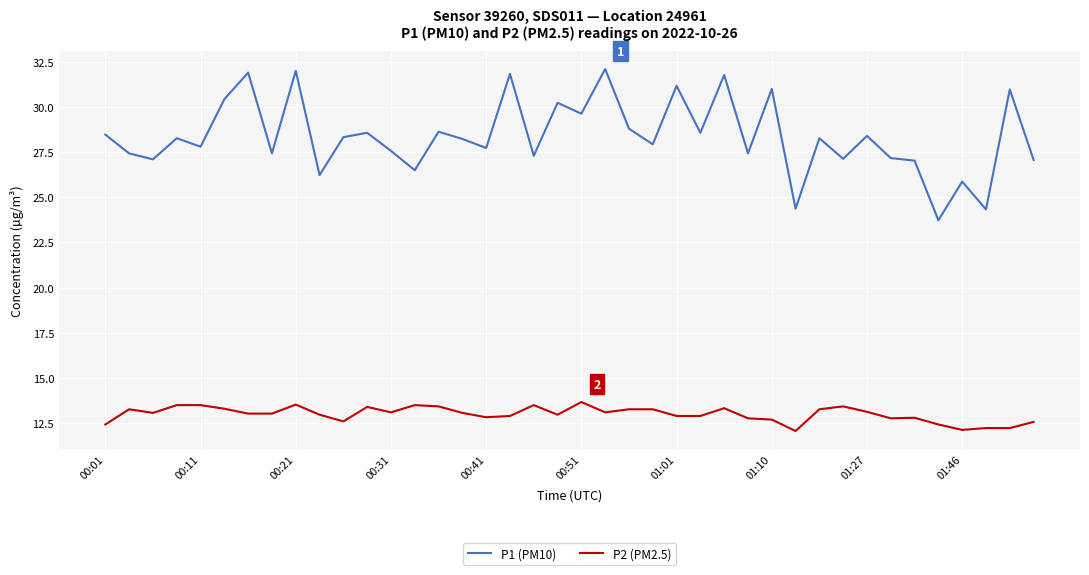

Rank the series by their maximum value, from highest to lowest.

P1 (PM10), P2 (PM2.5)